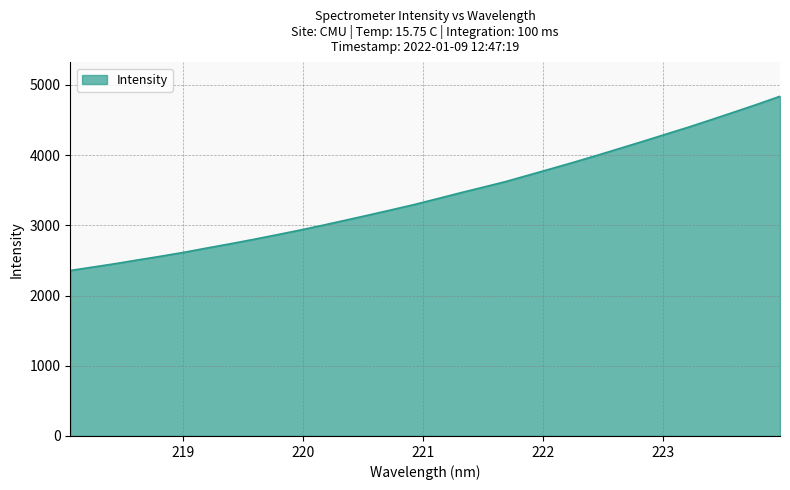

What is the minimum value shown in the chart?

2357.2